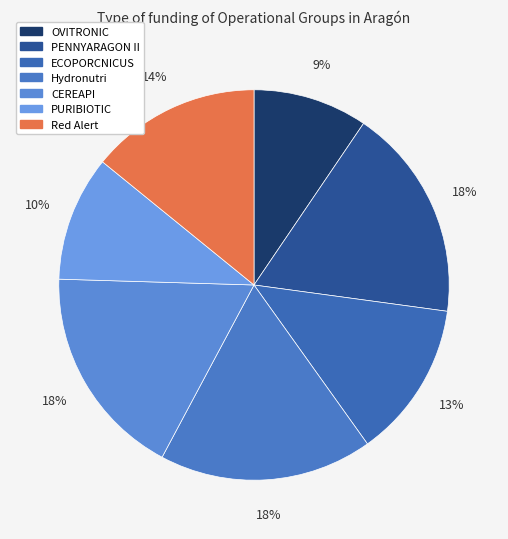

Is ECOPORCNICUS the majority of the pie?

No